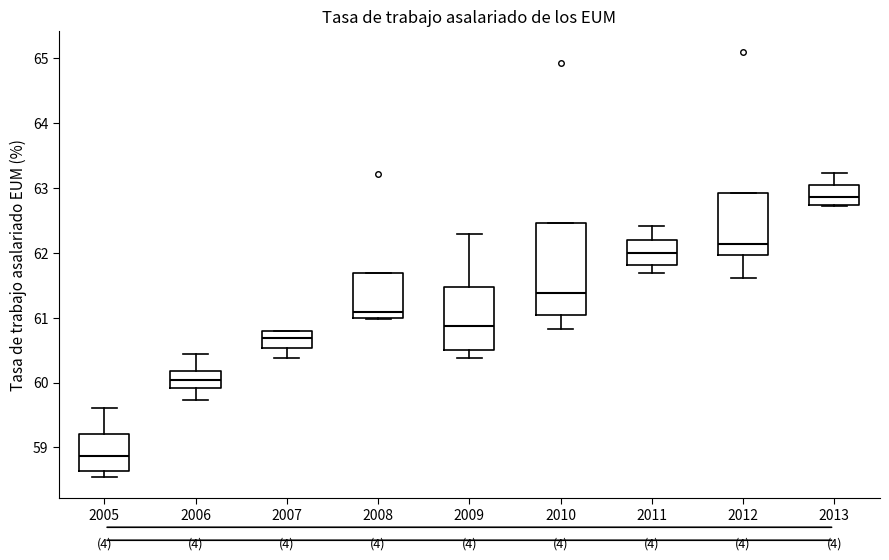

Which box's median line is the highest?

2013